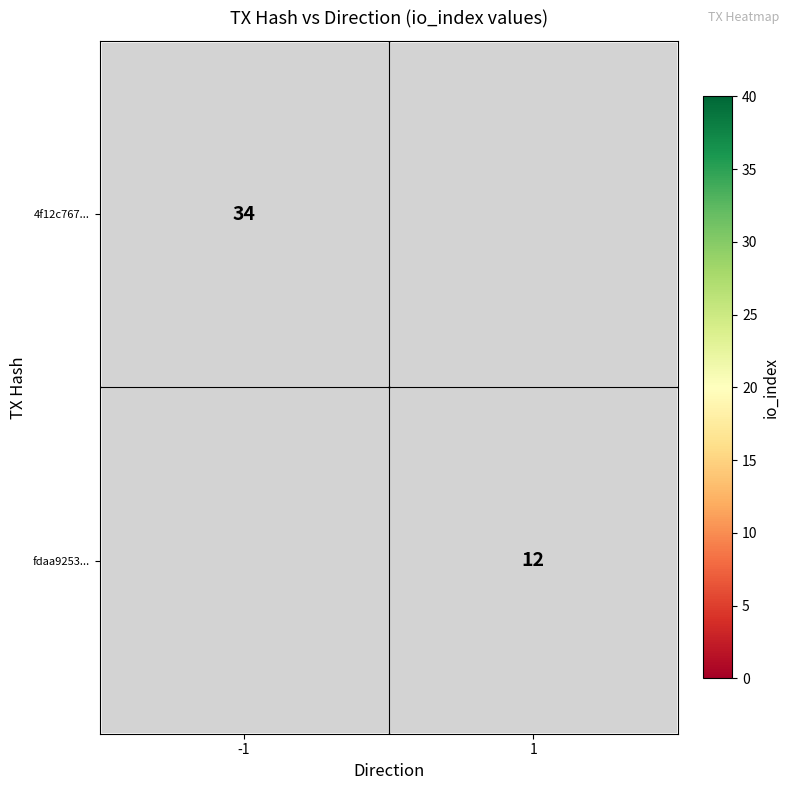

The value of 4f12c767... at -1 is 34. True or false?

True